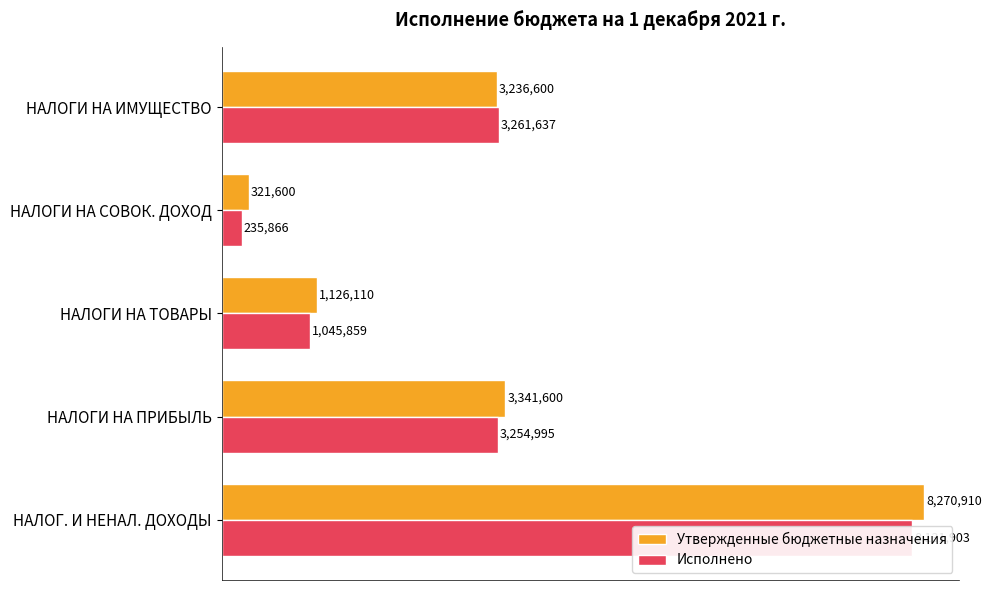

At how many categories does at least one series exceed 5978339?

1